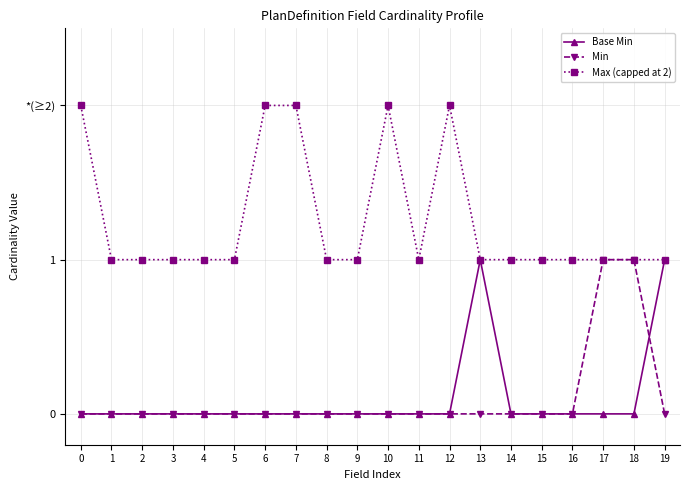

Does the chart have visible grid lines?

Yes